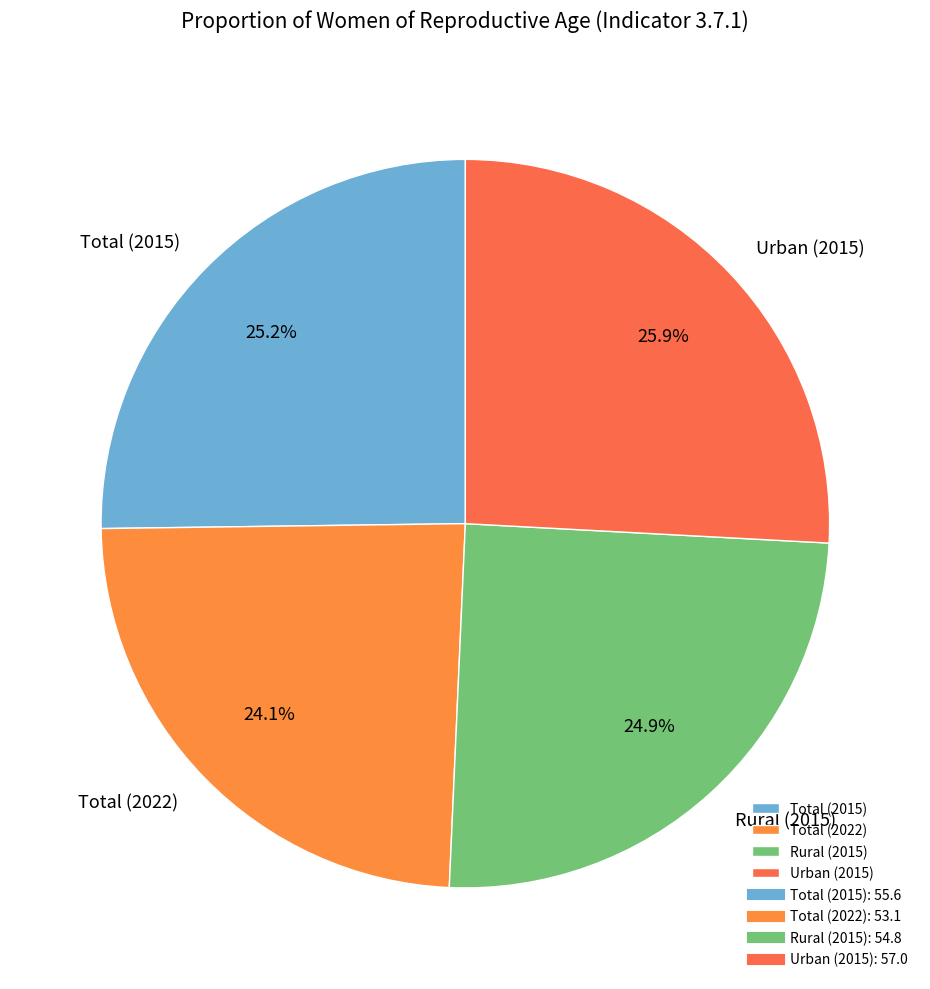

To the nearest percent, what percentage of the pie is Total (2022)?

24%